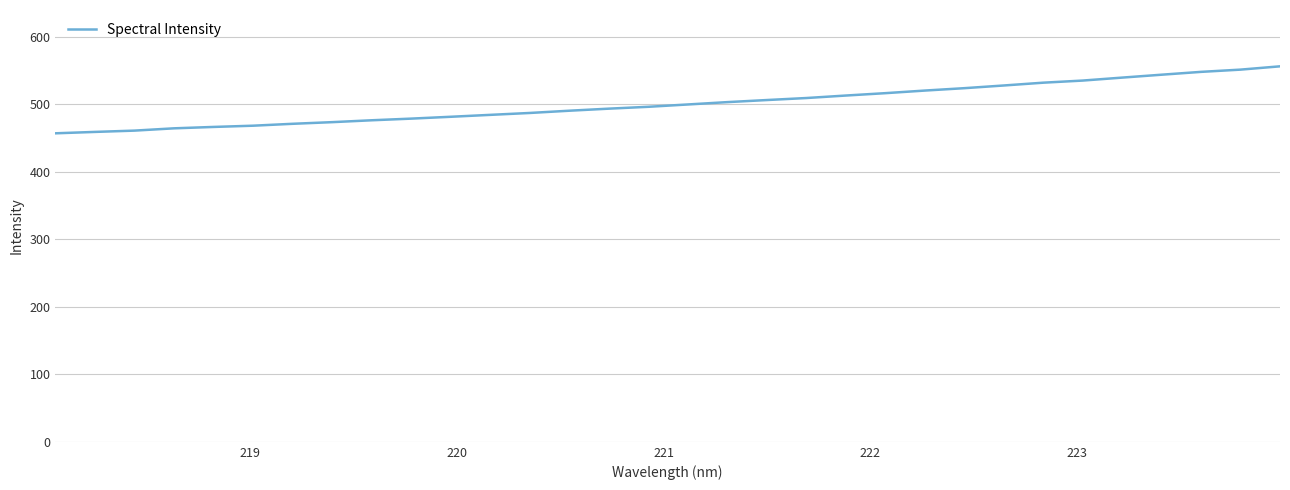

How many values exceed 499?

16